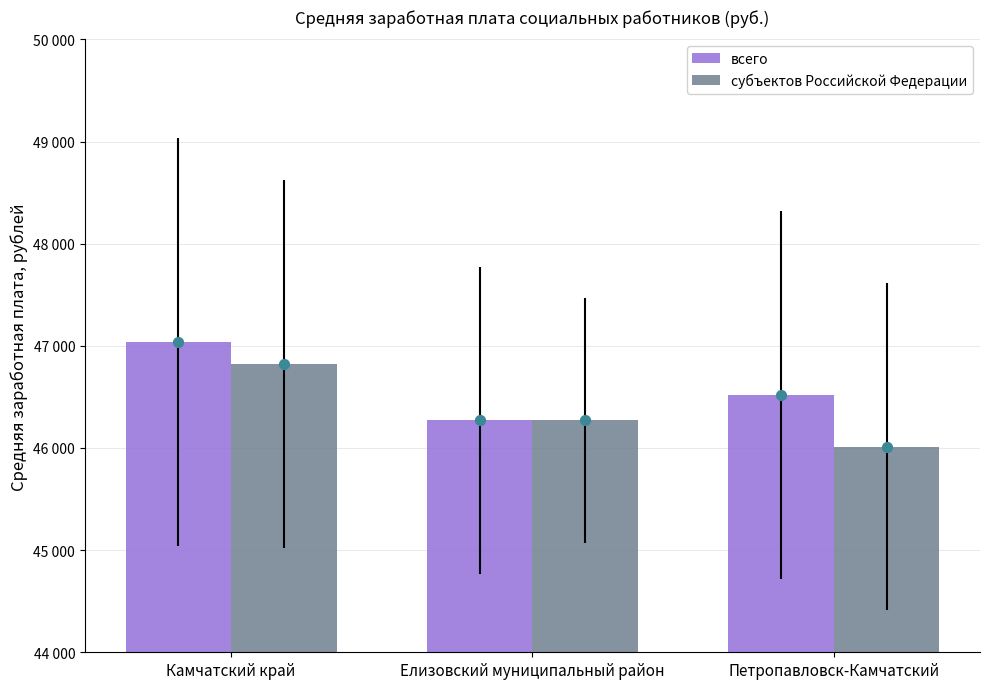

Which series has the largest total across all categories?

всего